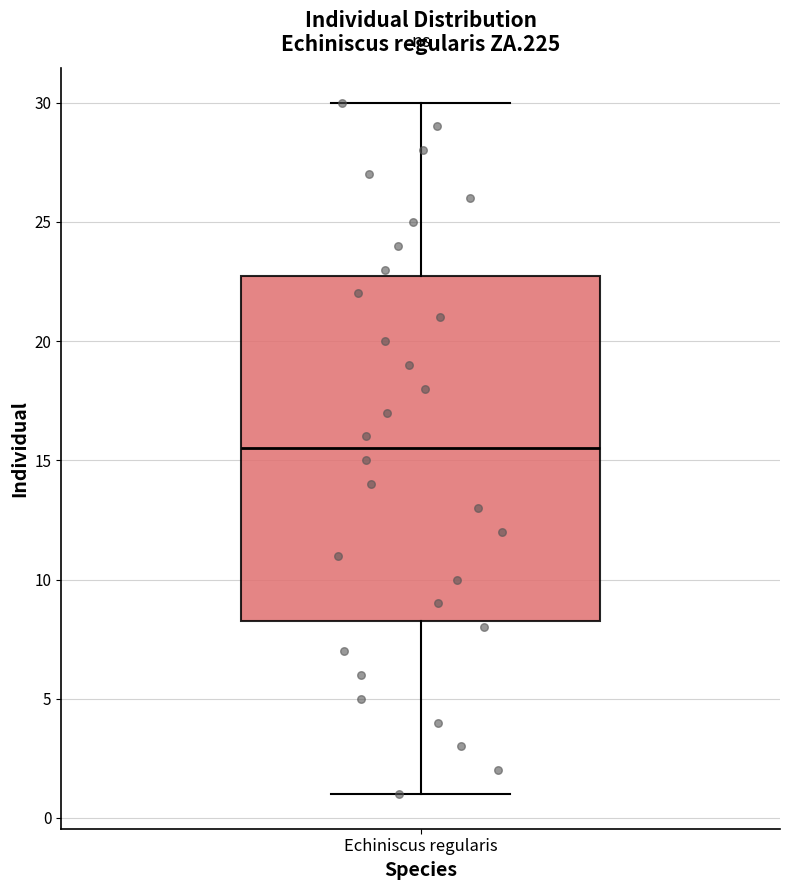

Where does the median line of the box for Echiniscus regularis sit on the y-axis? The values are not printed on the chart, so give them approximately, as read against the axis.

15.5